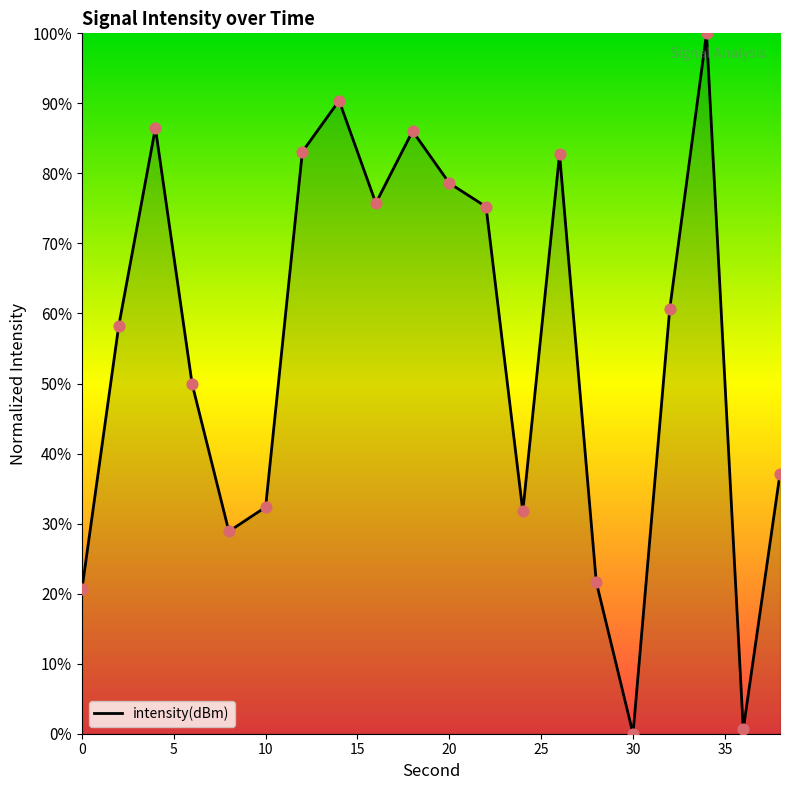

What is the greatest value displayed?

100.0